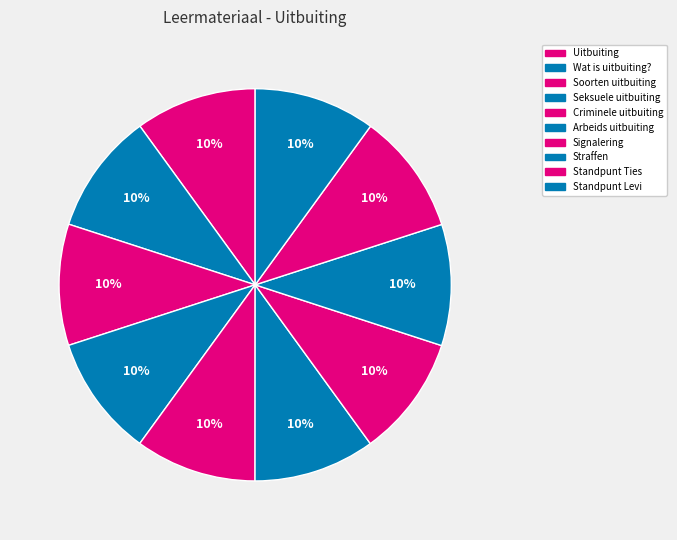

How many segments does this pie chart have?

10